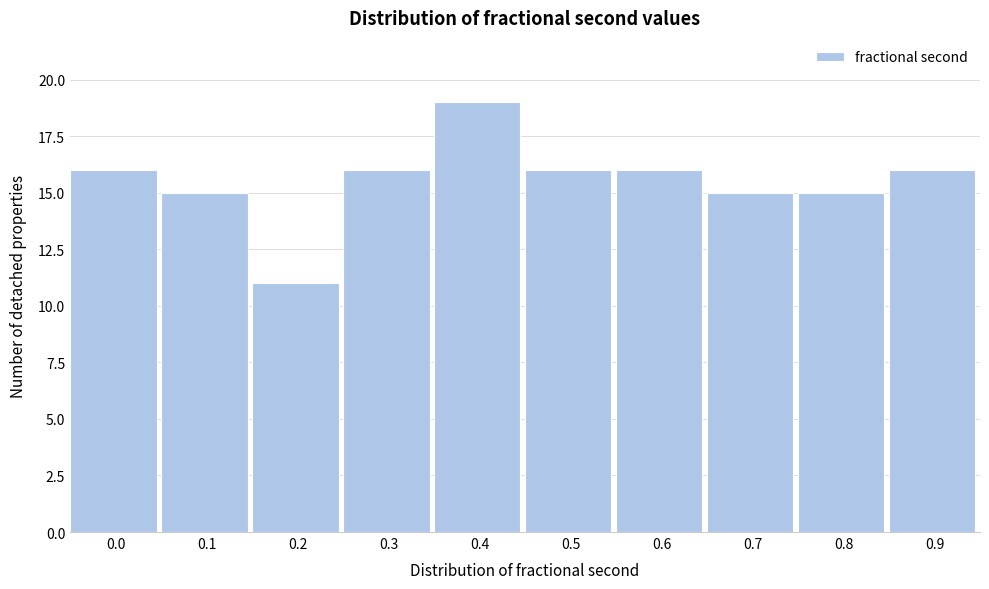

Reading left to right, list all the values displayed in this chart.

0.0=16	0.1=15	0.2=11	0.3=16	0.4=19	0.5=16	0.6=16	0.7=15	0.8=15	0.9=16